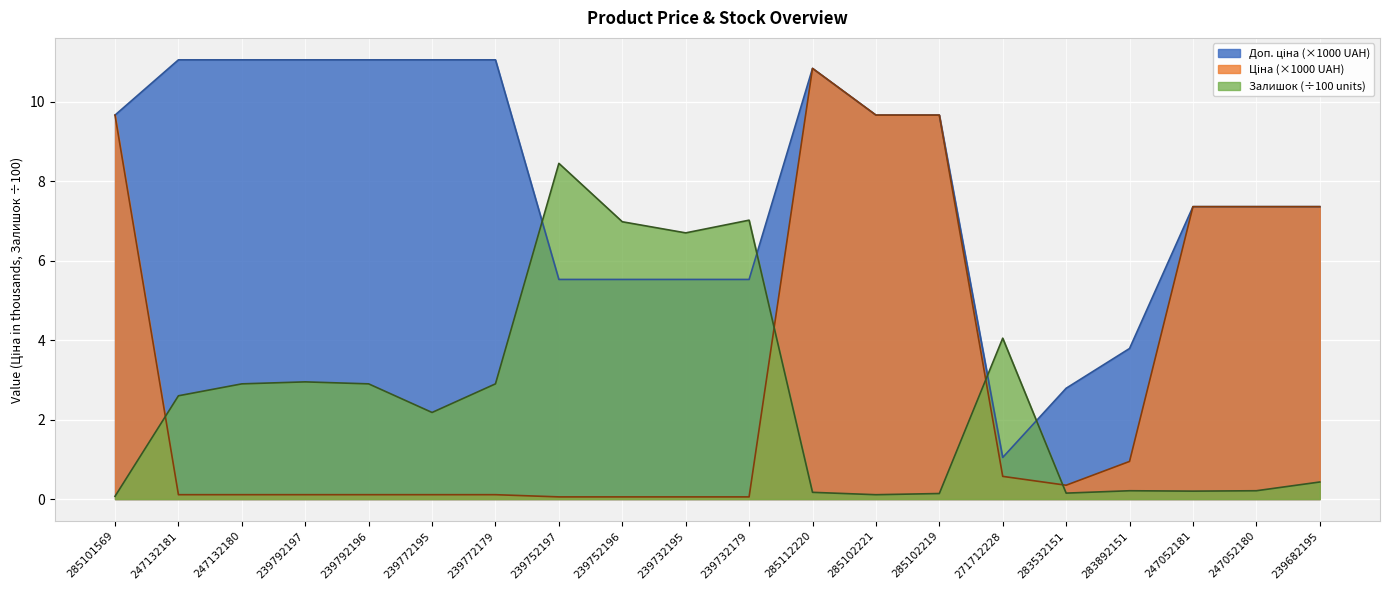

At which category is the sum across all series the highest?

285112220